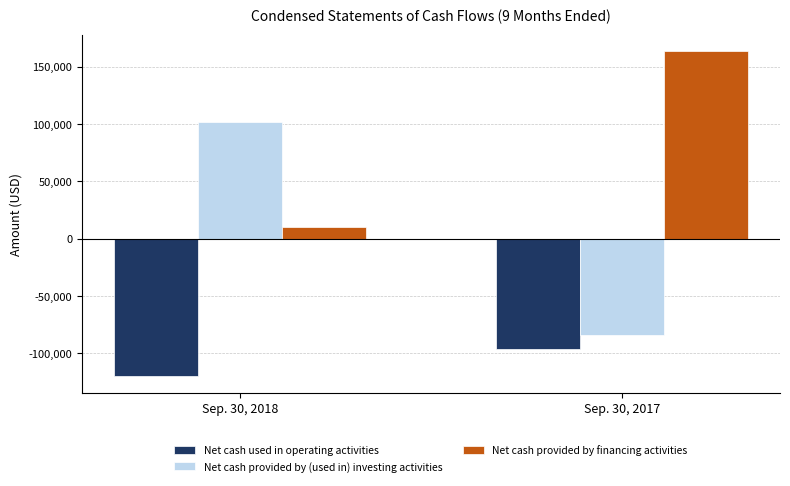

Which series has the widest spread of values?

Net cash provided by (used in) investing activities